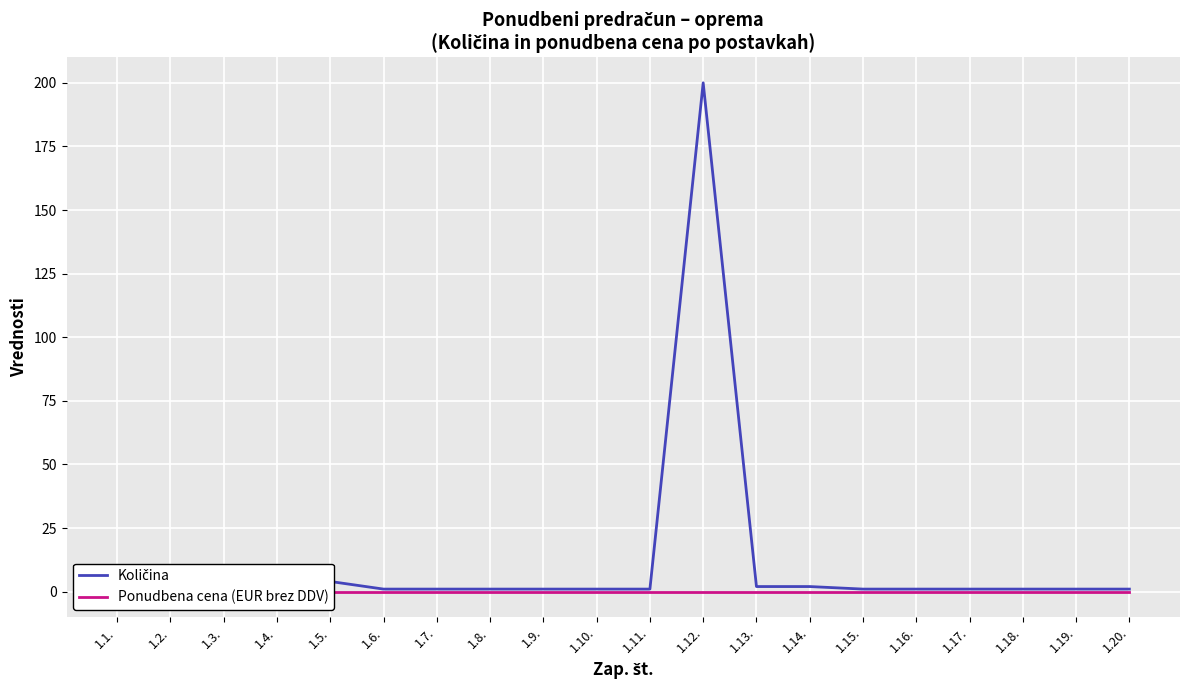

Which label corresponds to the smallest value in the chart?

1.1.